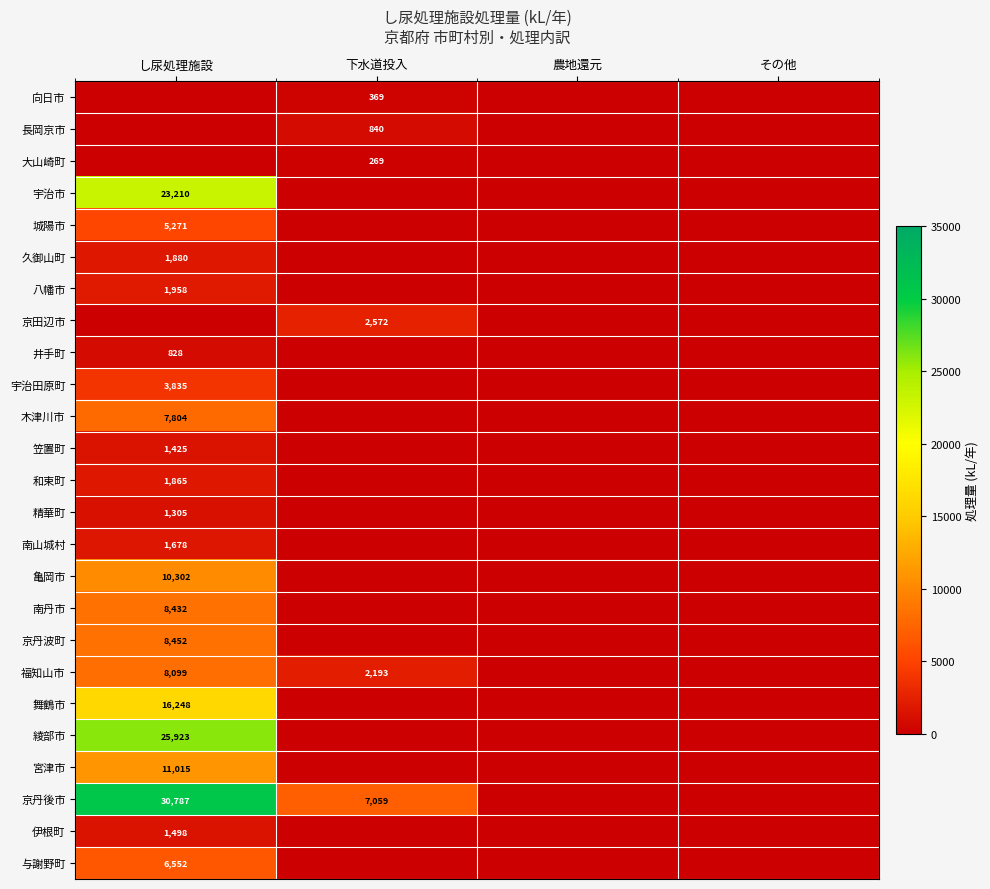

Is it true that 亀岡市 equals 10302 at し尿処理施設?

True